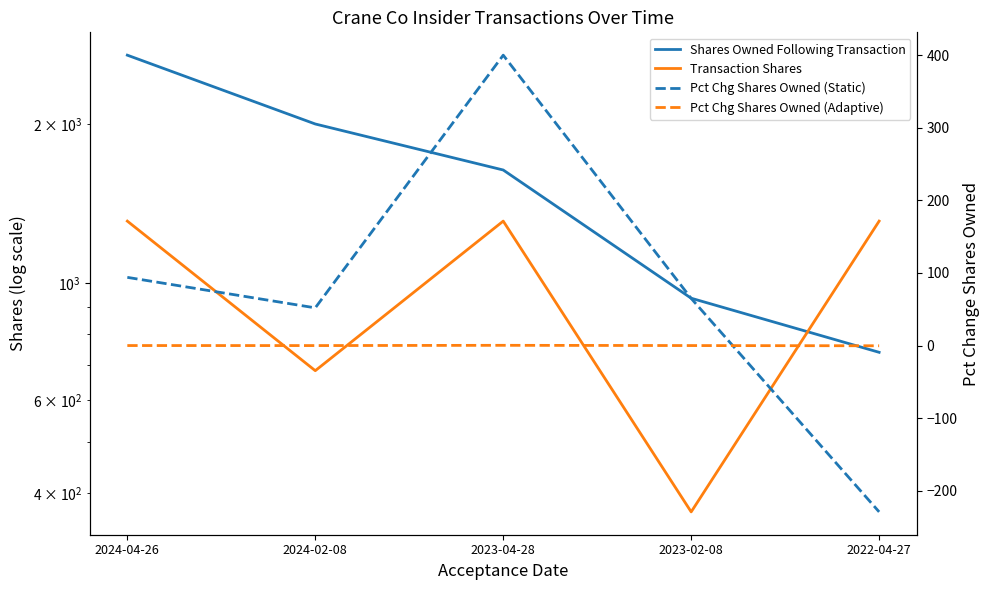

At which category is the sum across all series the highest?

2024-04-26